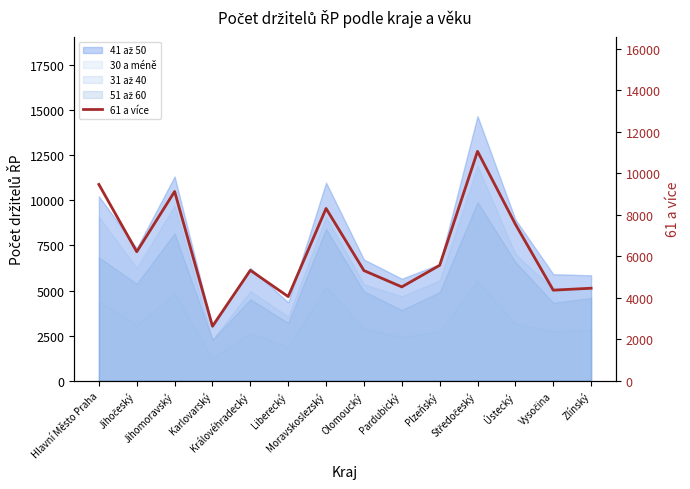

How many values exceed 5565?

6